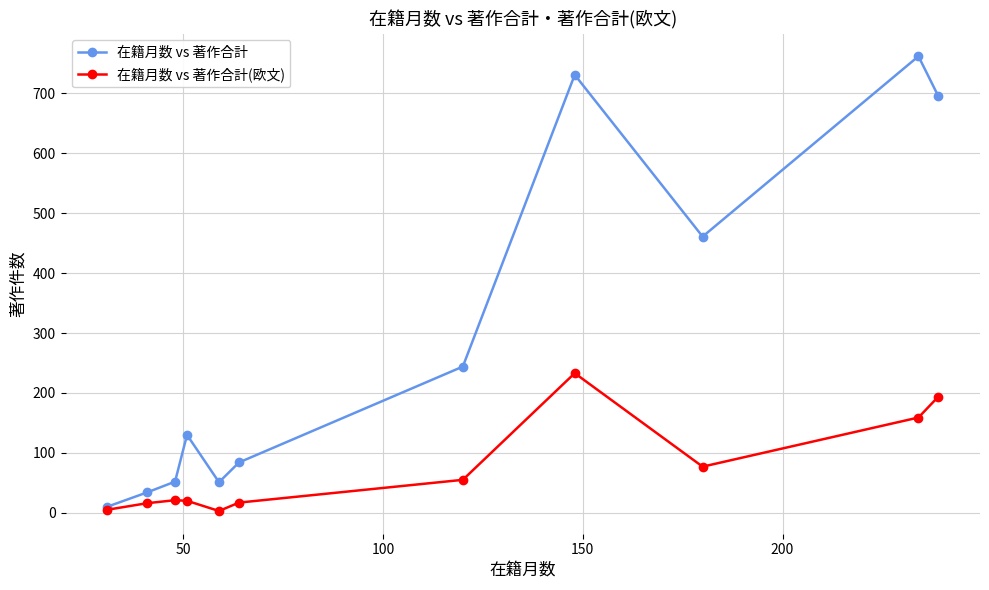

Rank the series by their average value, from lowest to highest.

在籍月数 vs 著作合計(欧文), 在籍月数 vs 著作合計